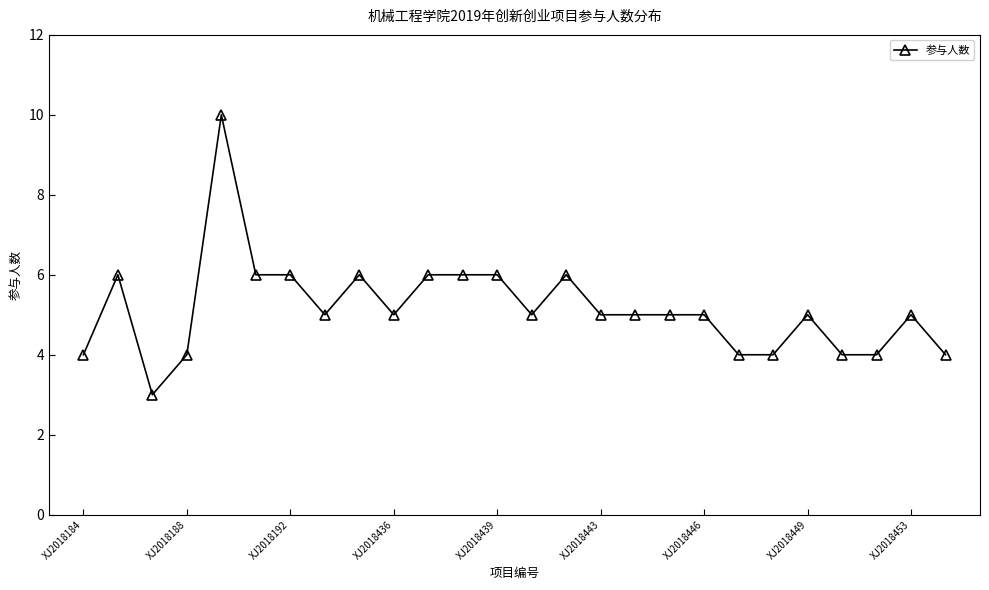

Is this an area chart (filled region under the line)?

No